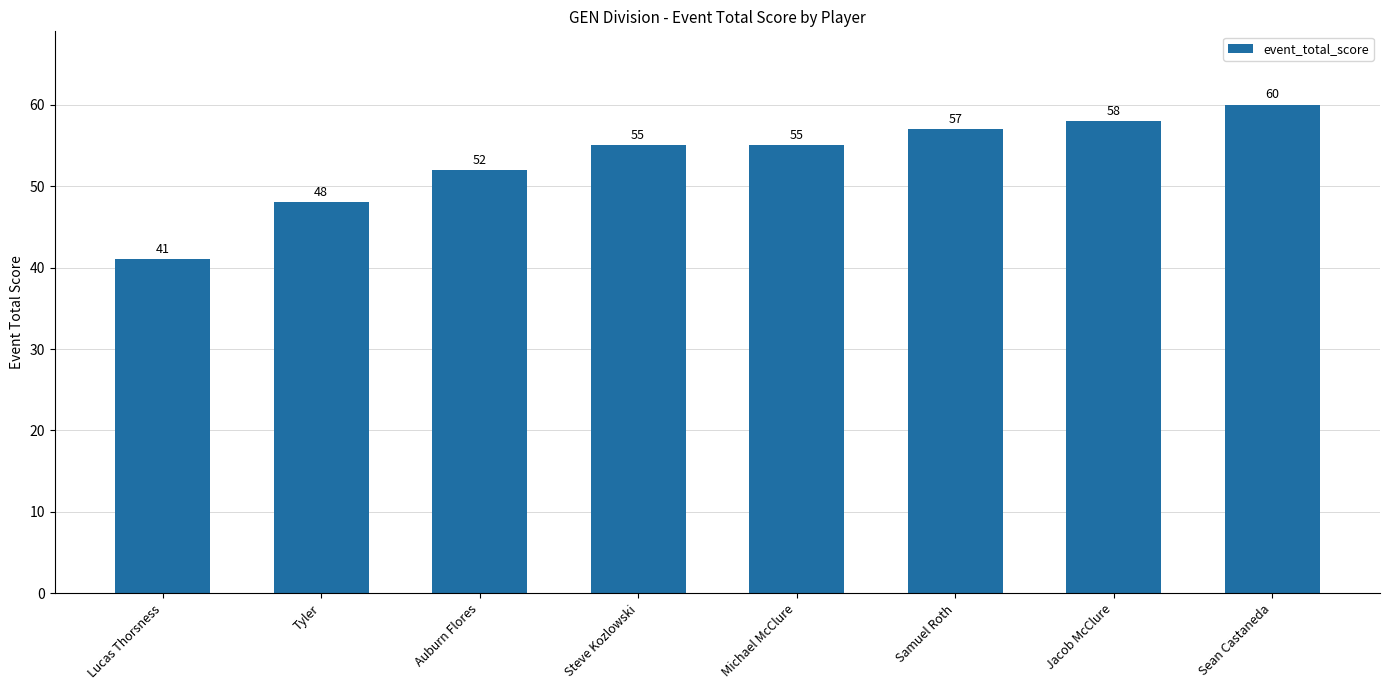

How many data points are less than 55?

3